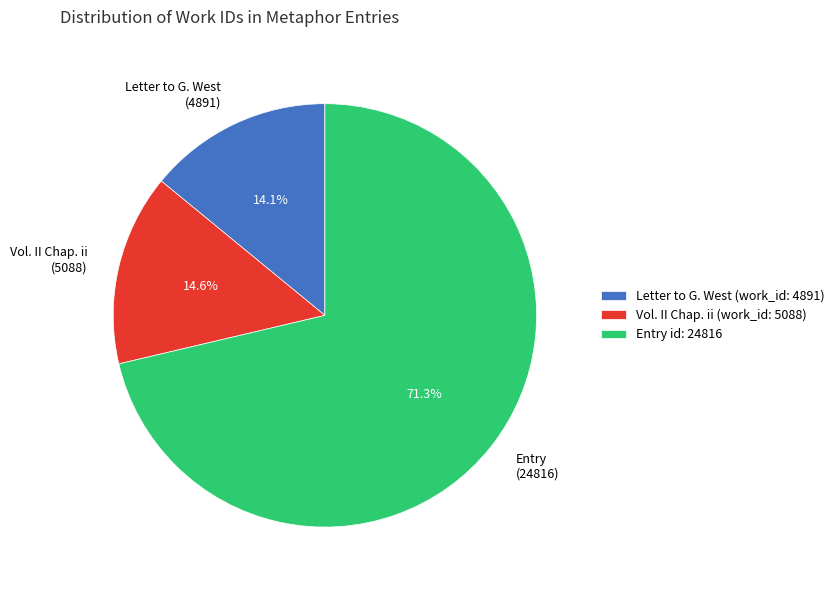

What percentage is NOT represented by Entry id: 24816?

28.7%